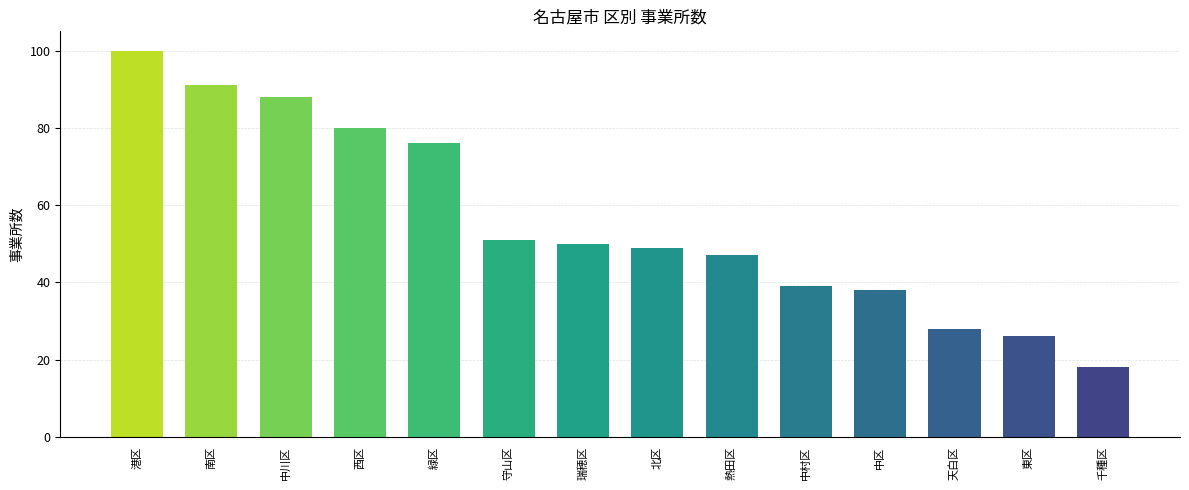

What value does the data have at 中区, to the nearest 5?

40